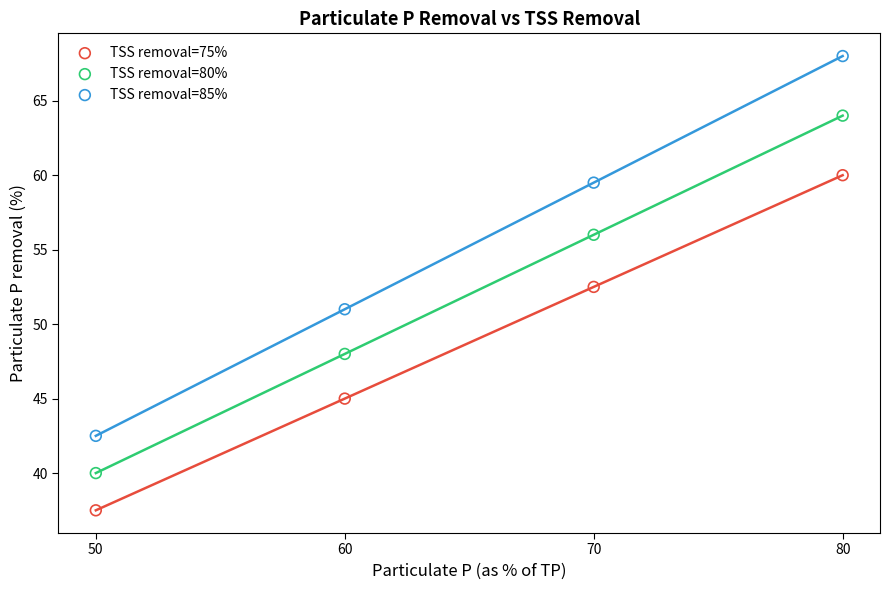

What are all the series names shown in the legend?

TSS removal=75%, TSS removal=80%, TSS removal=85%